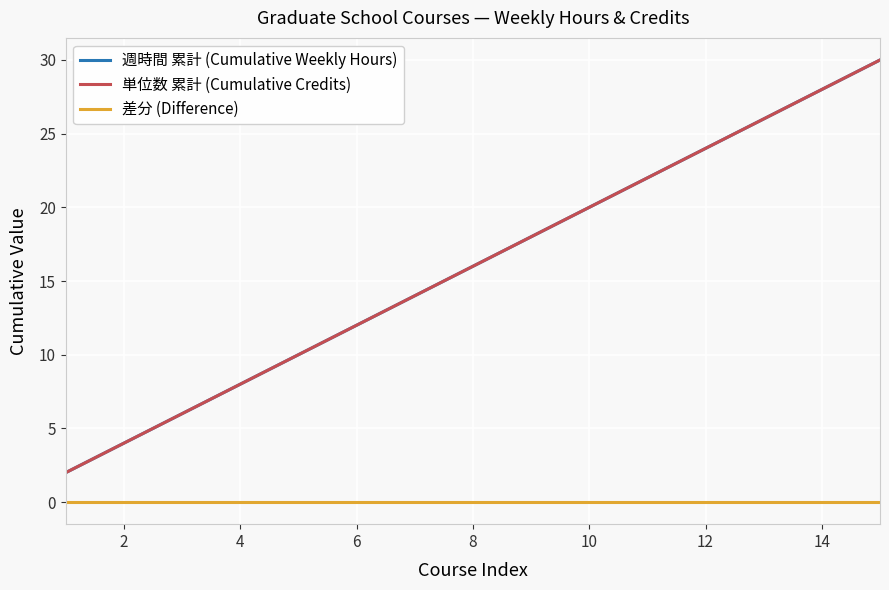

Is this an area chart (filled region under the line)?

No